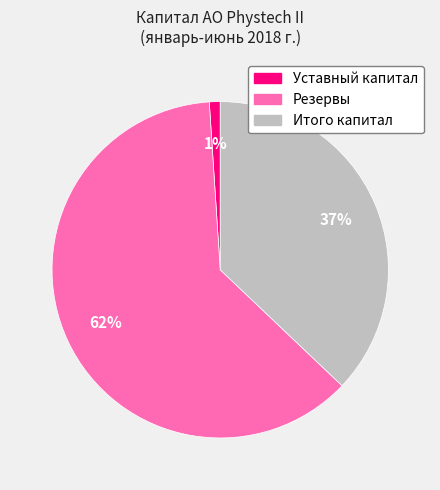

The Резервы slice represents 51% of the pie. True or false?

False